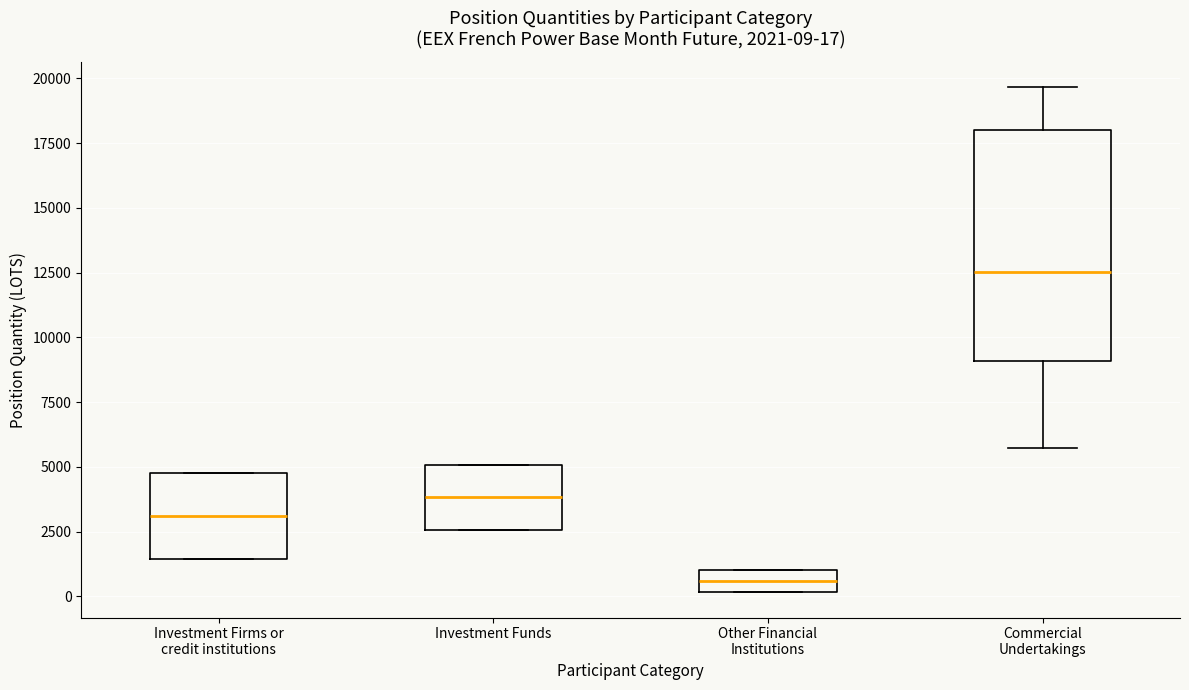

Which box is the tallest, from its lower edge to its upper edge?

Commercial Undertakings